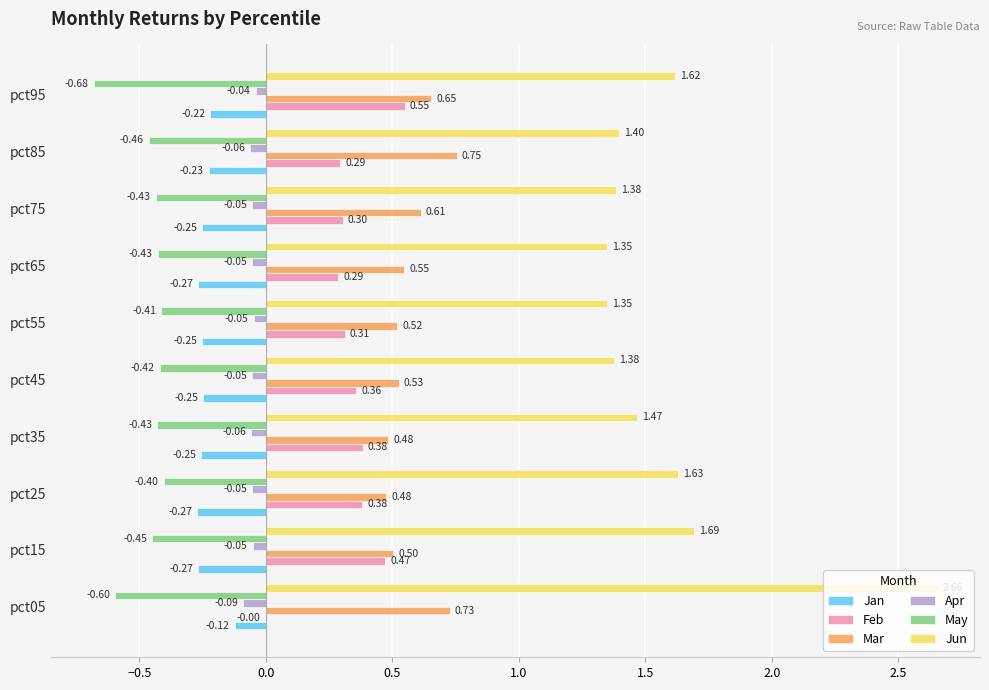

What is the total value across all series at pct95?

1.9